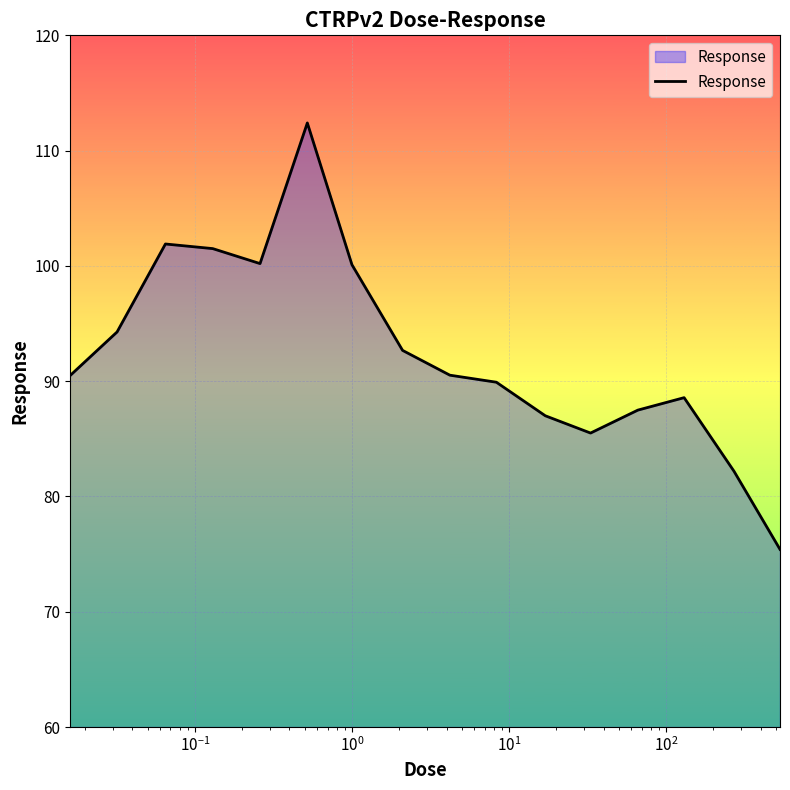

What is the greatest value displayed?

112.4